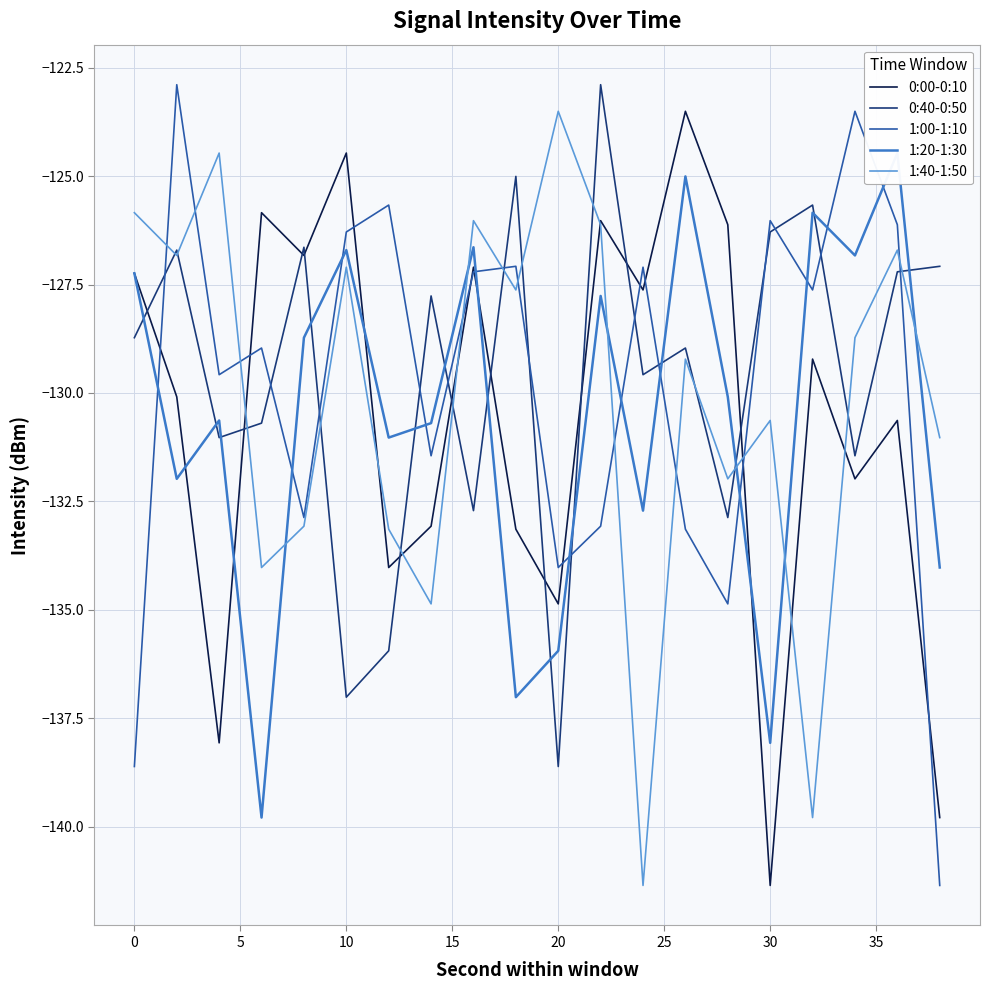

What is the highest value of the 0:40-0:50 series?

-122.9